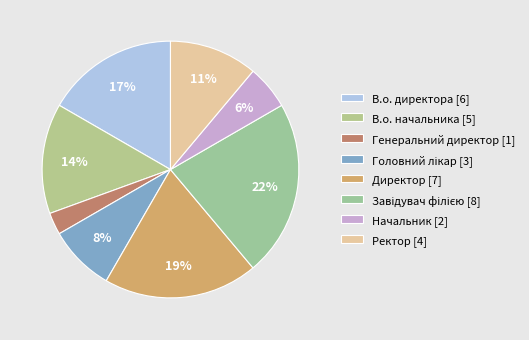

To the nearest percent, what is the average slice percentage?

12%